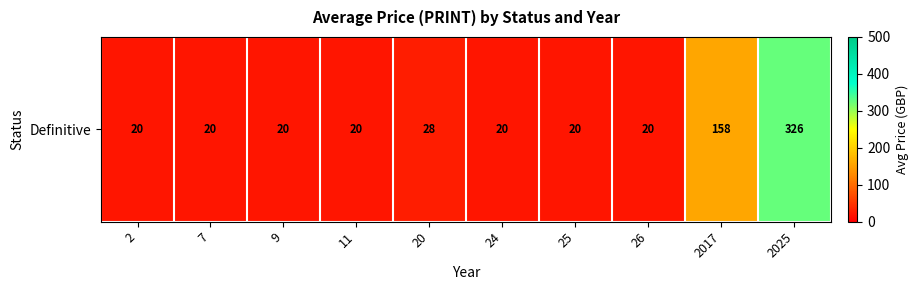

What is the average value?

65.2